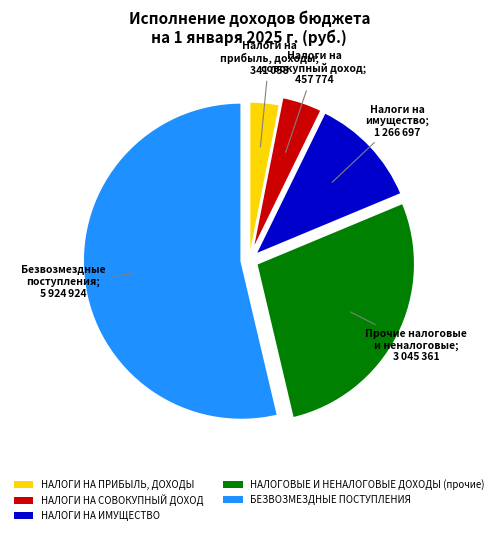

Is it true that НАЛОГИ НА ИМУЩЕСТВО is 11% of the pie?

True